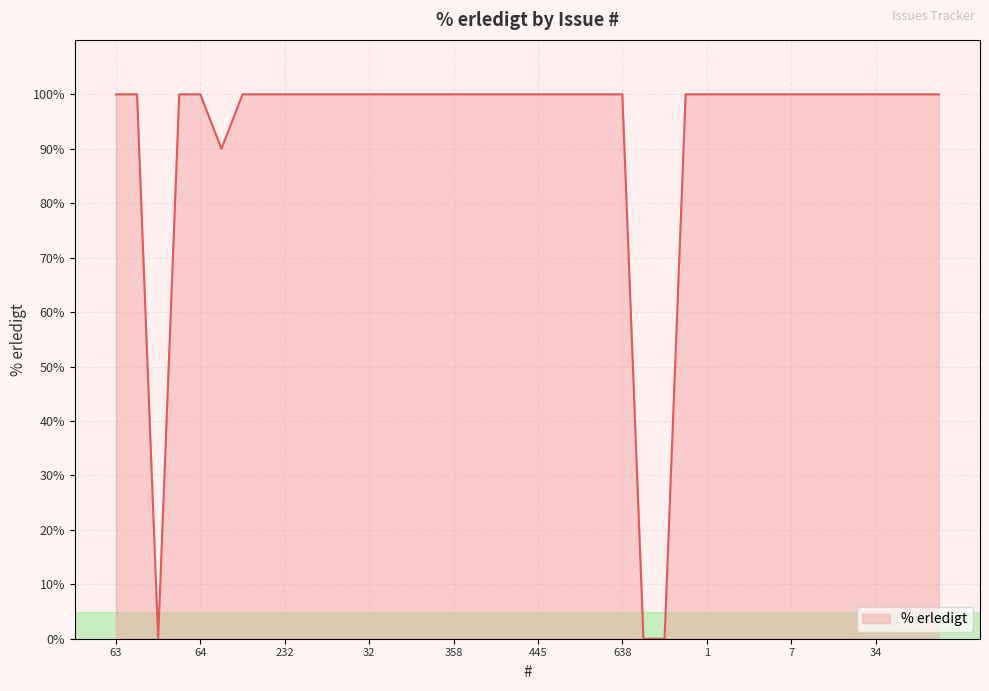

What is the greatest value displayed?

100